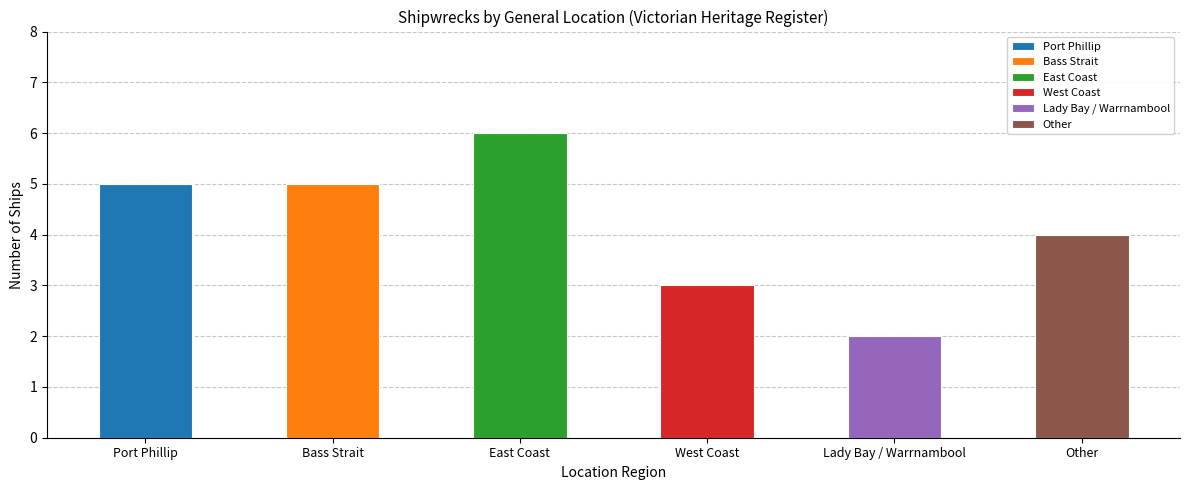

What position from the right is Bass Strait?

5